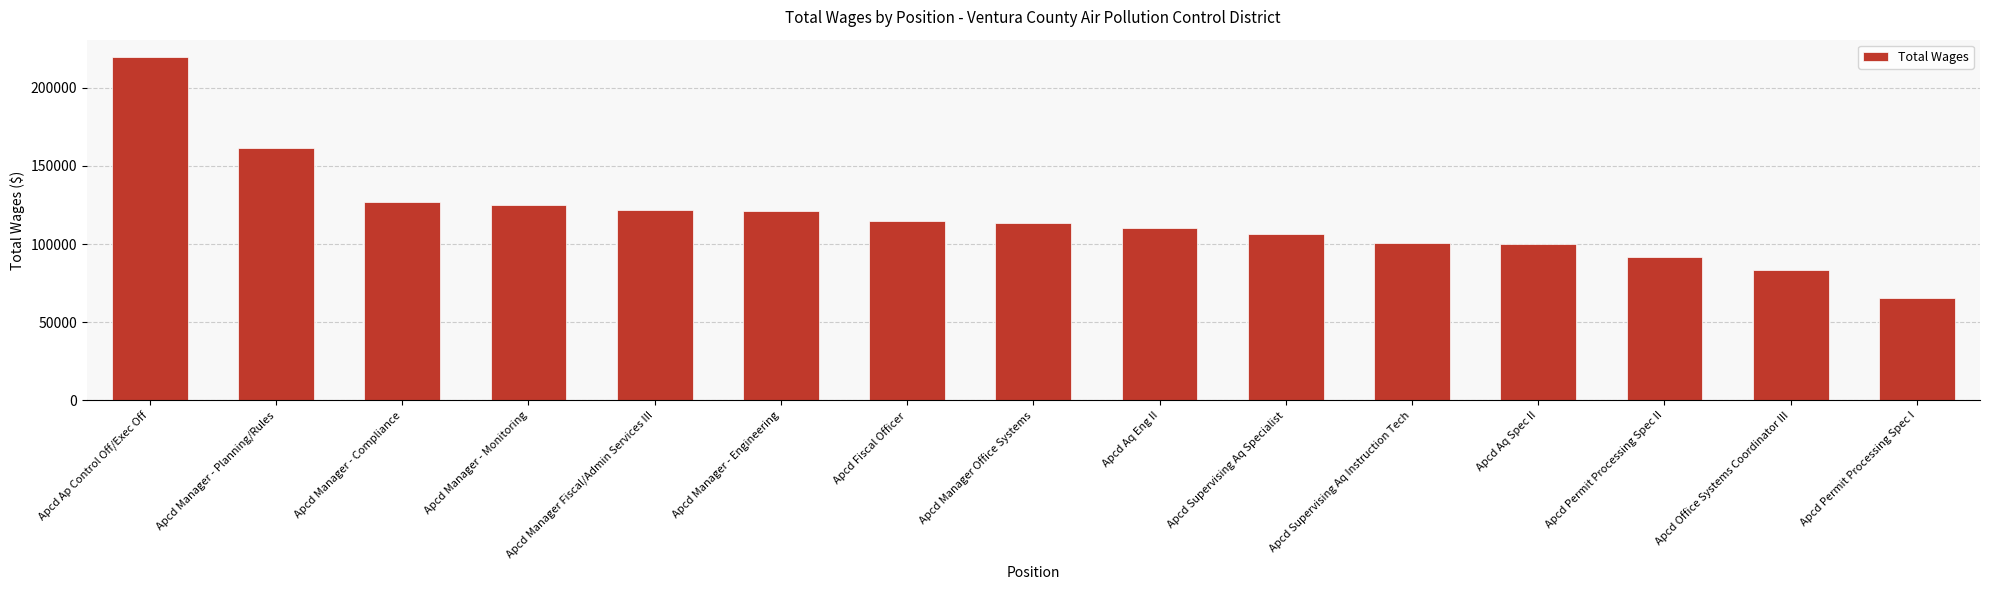

What is the ratio of the value at Apcd Fiscal Officer to the value at Apcd Aq Eng II?

1.0